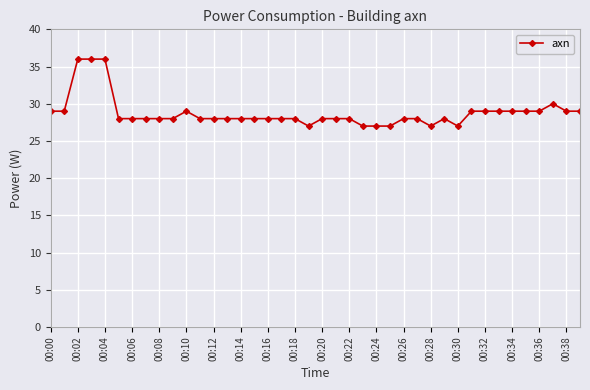

True or false: there are more than 2 points higher than both neighbors.

True